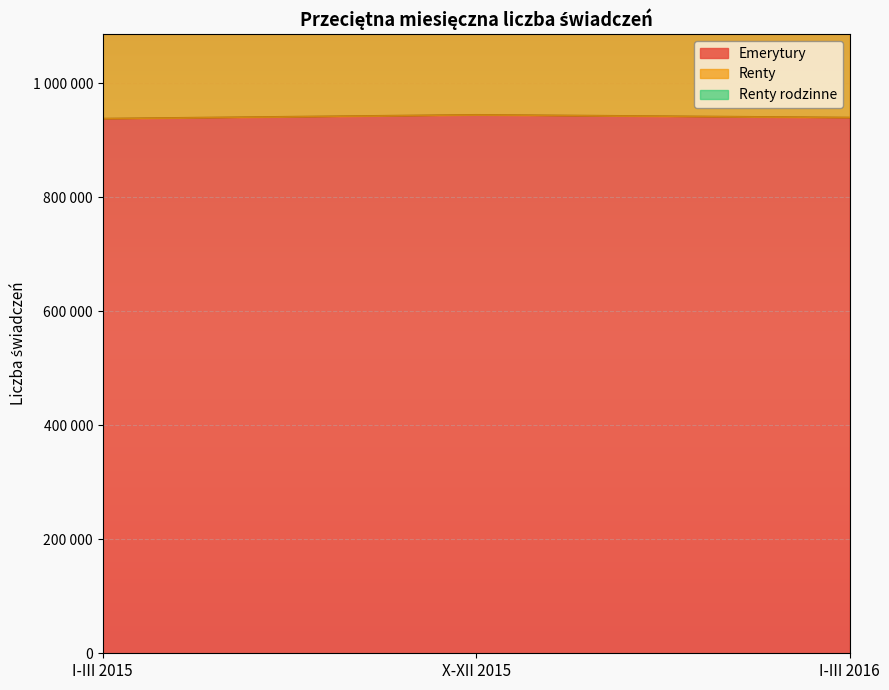

At which category is the sum across all series the highest?

X-XII 2015